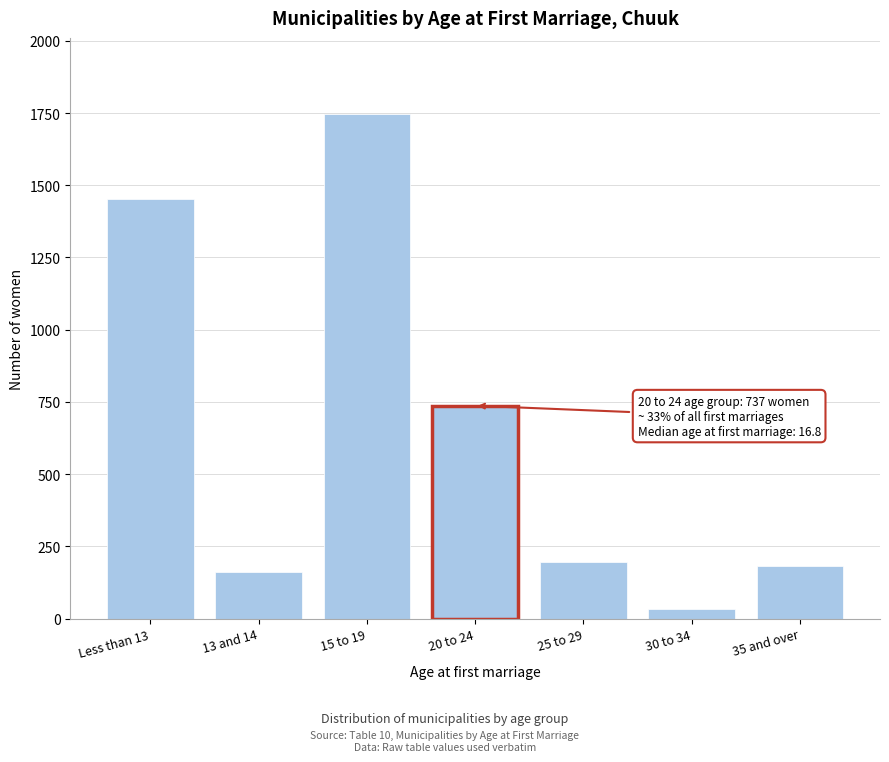

Reading left to right, list all the values displayed in this chart.

Less than 13=1452	13 and 14=162	15 to 19=1748	20 to 24=737	25 to 29=196	30 to 34=32	35 and over=182